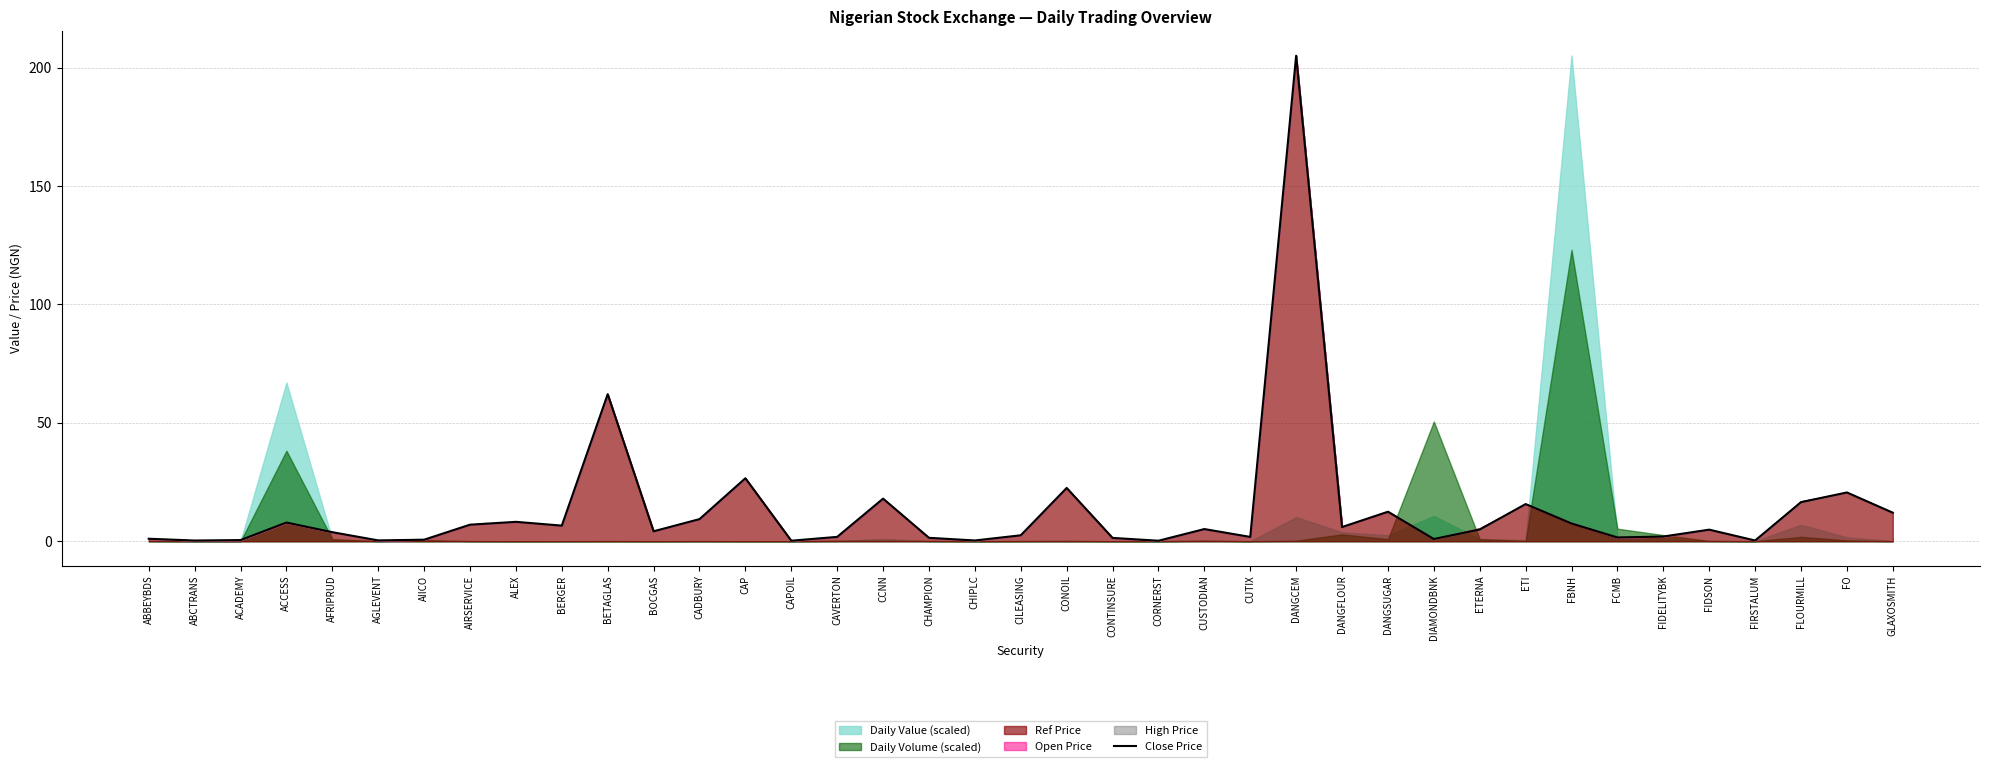

What is the change in value from ABCTRANS to CILEASING?

+2.2